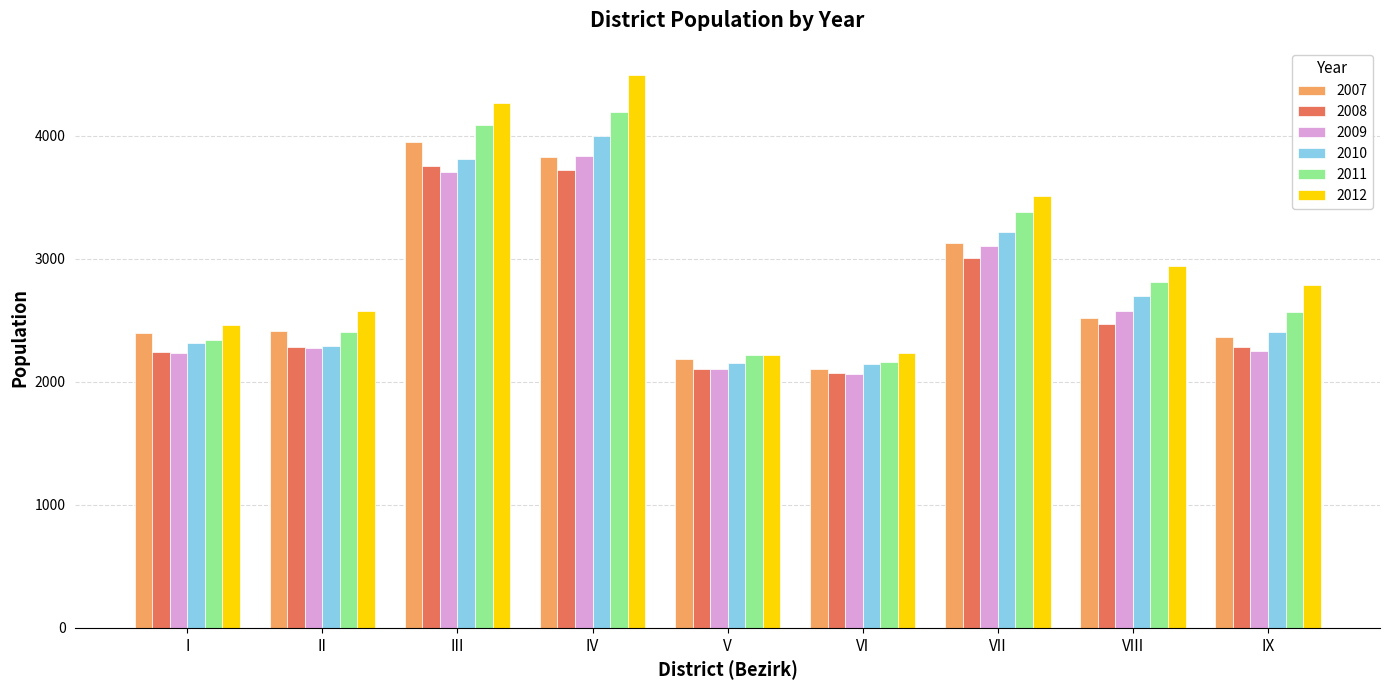

How many bars are there in each group?

6